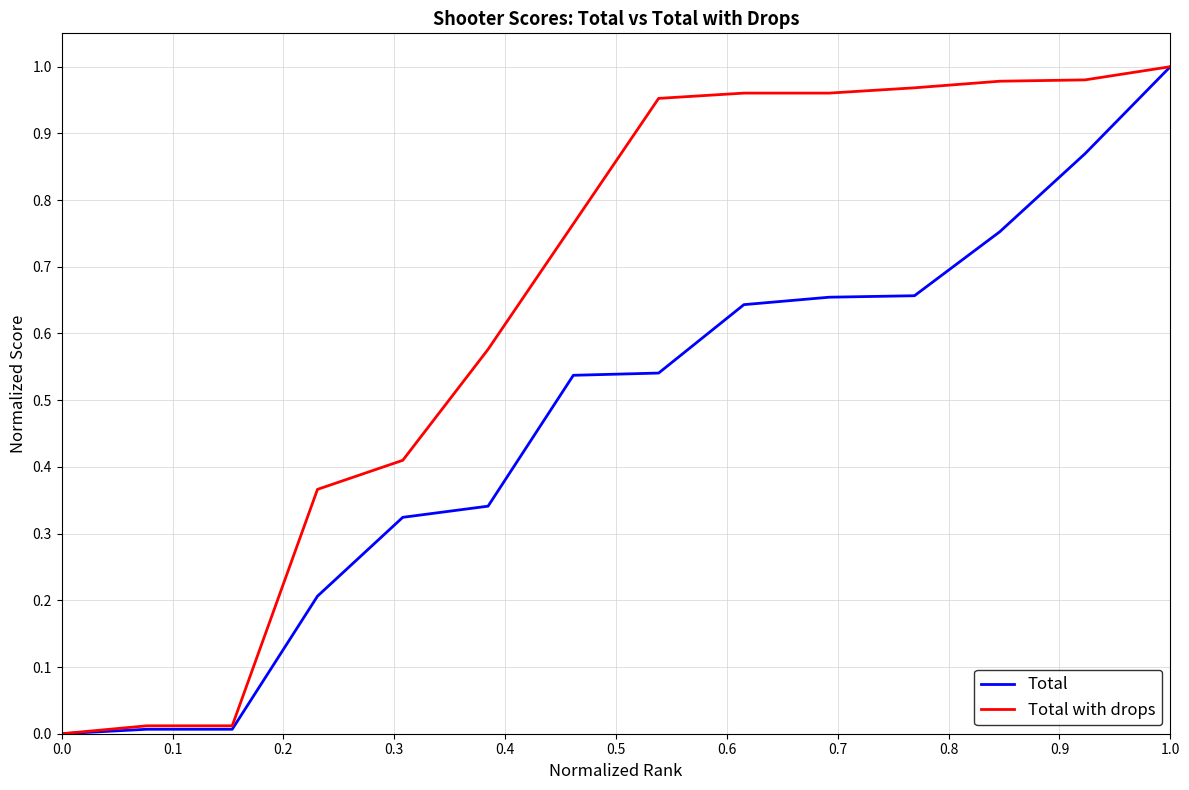

How many values in Total with drops are above zero?

13